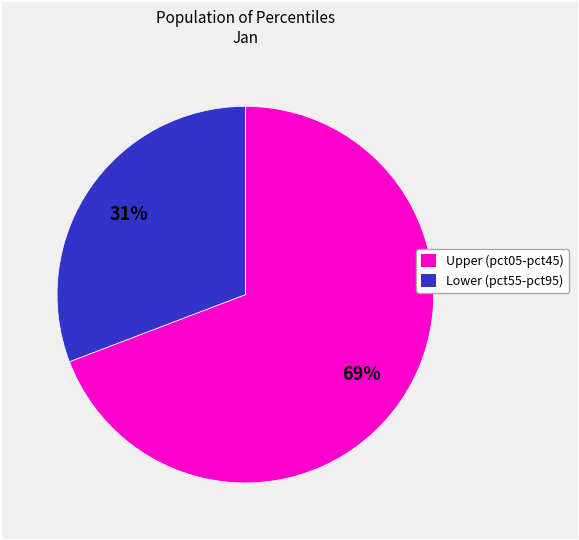

Is there any slice that represents more than half of the pie?

Yes